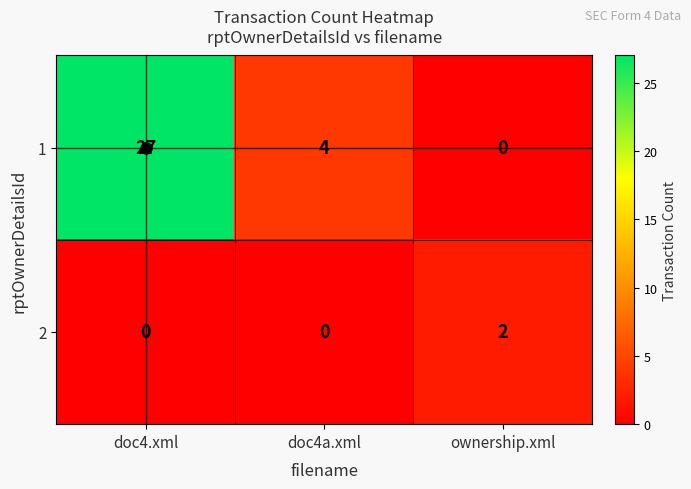

The value of 1 at doc4.xml is 13. True or false?

False